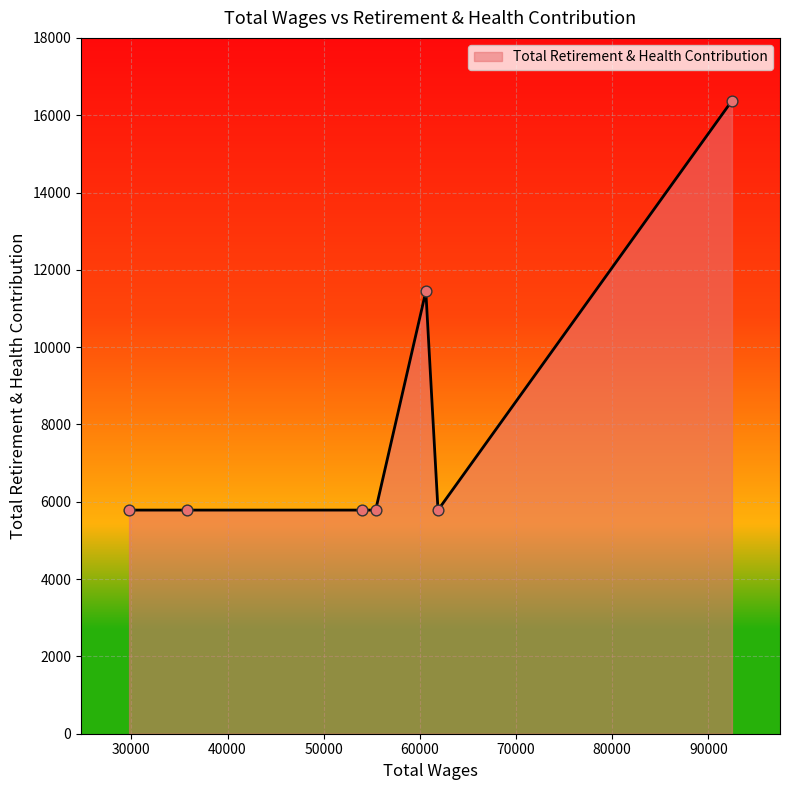

What is the maximum value shown in the chart?

16373